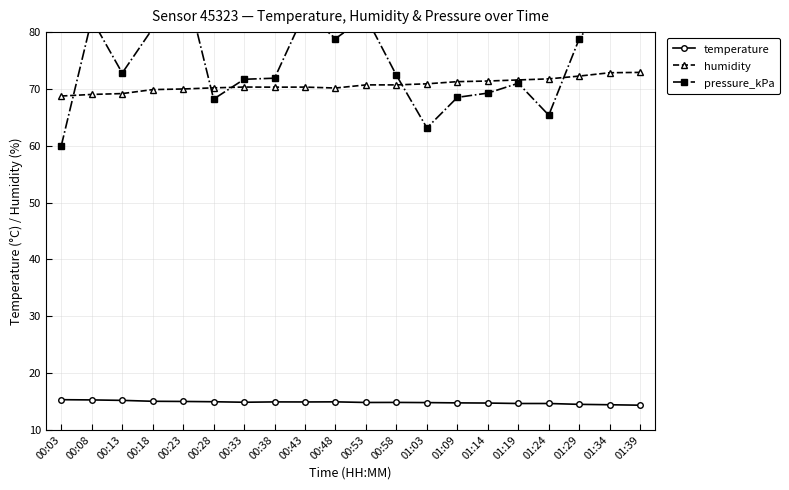

Which series has the largest range (max minus min)?

pressure_kPa